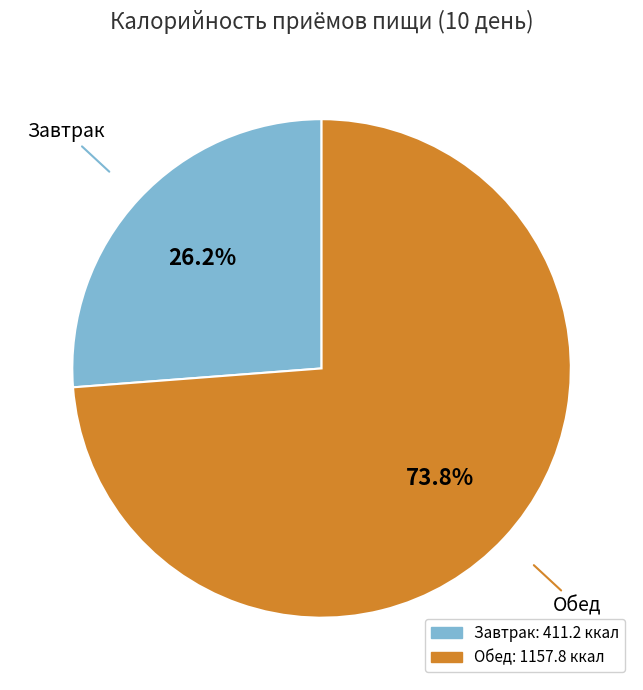

Is it true that Завтрак is 26% of the pie?

True